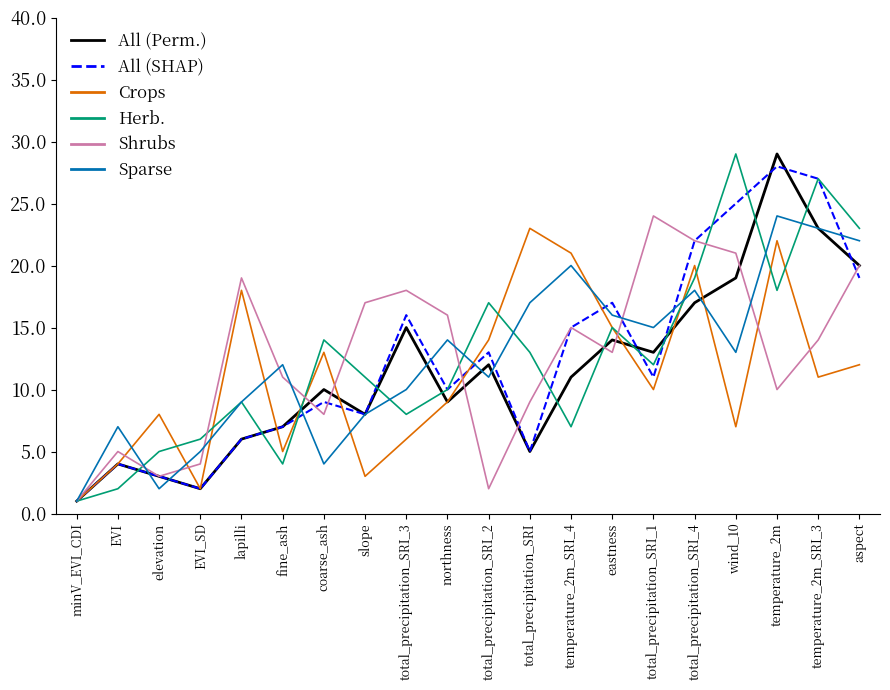

Between total_precipitation_SRI_2 and temperature_2m, which series saw the biggest shift?

All (Perm.)